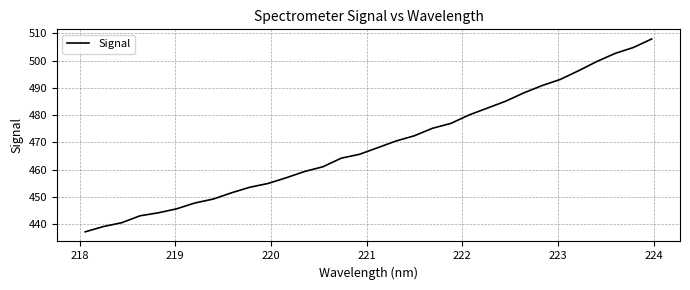

What is the difference between the maximum and minimum values?

70.6